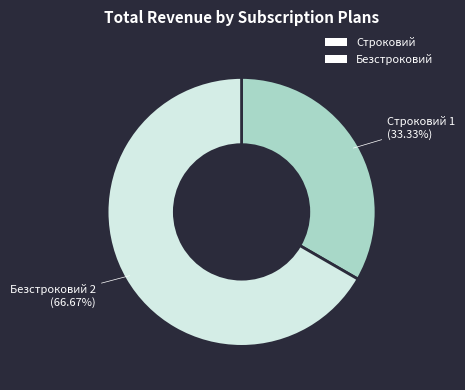

How many segments does this pie chart have?

2